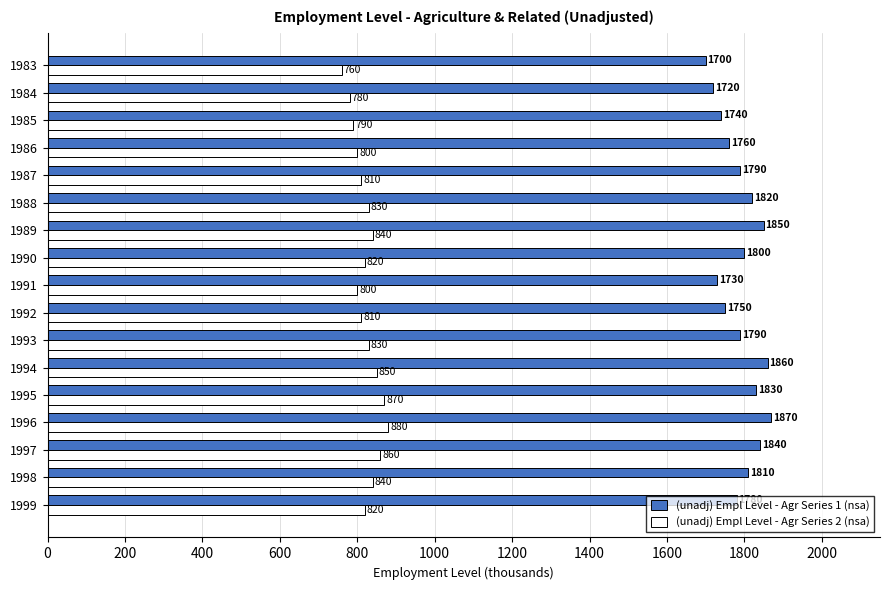

Which category has the highest value in the (unadj) Empl Level - Agr Series 2 (nsa) series?

1996